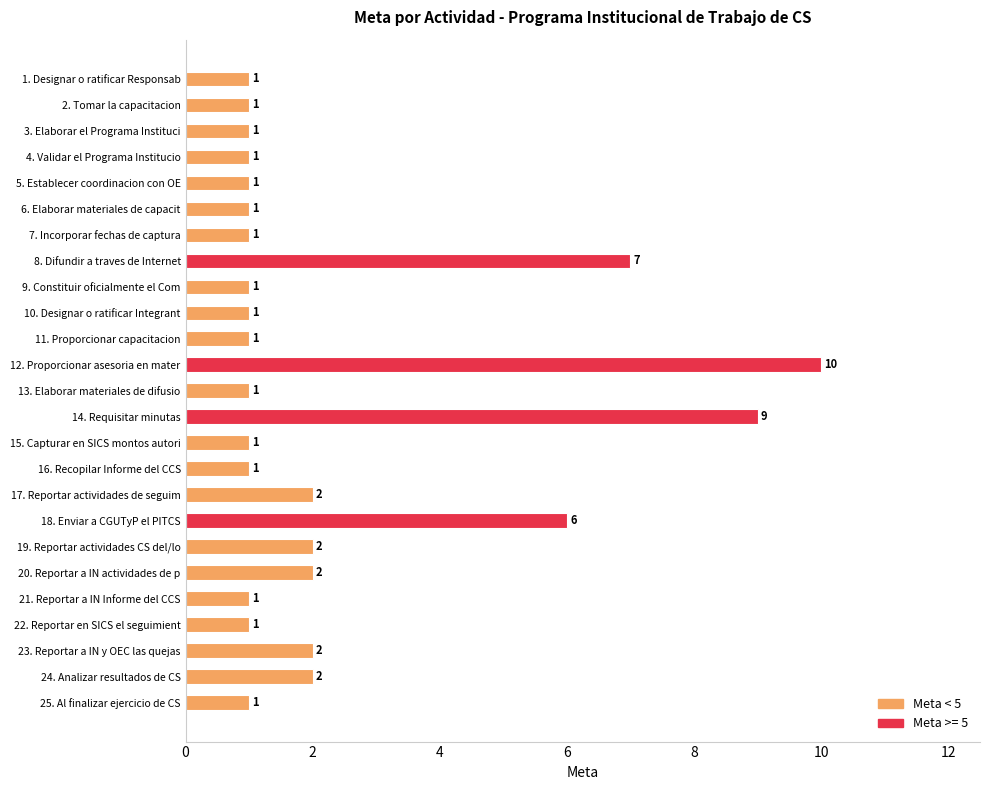

Is it true that the value at 12. Proporcionar asesoria en mater is 10?

True